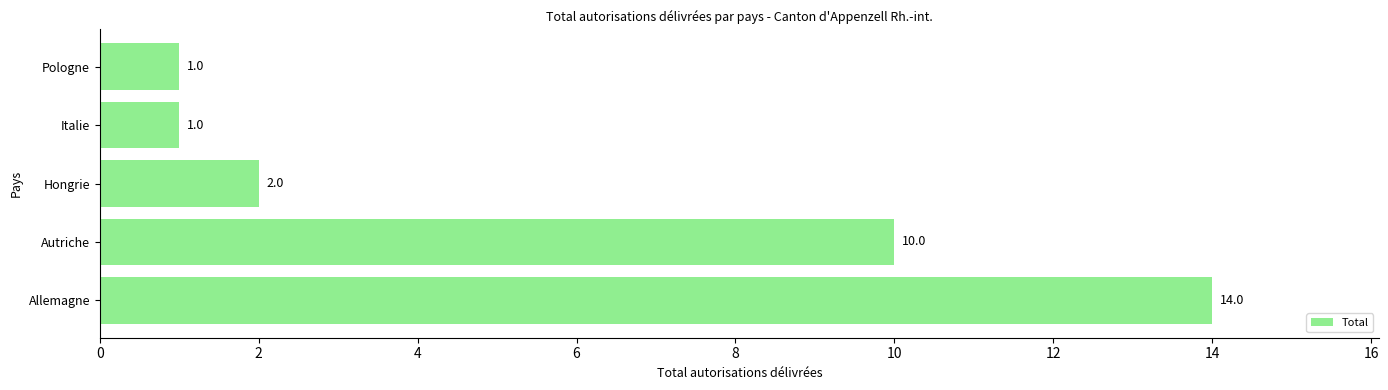

Approximately how many times larger is the value at Pologne compared to Italie?

1.0